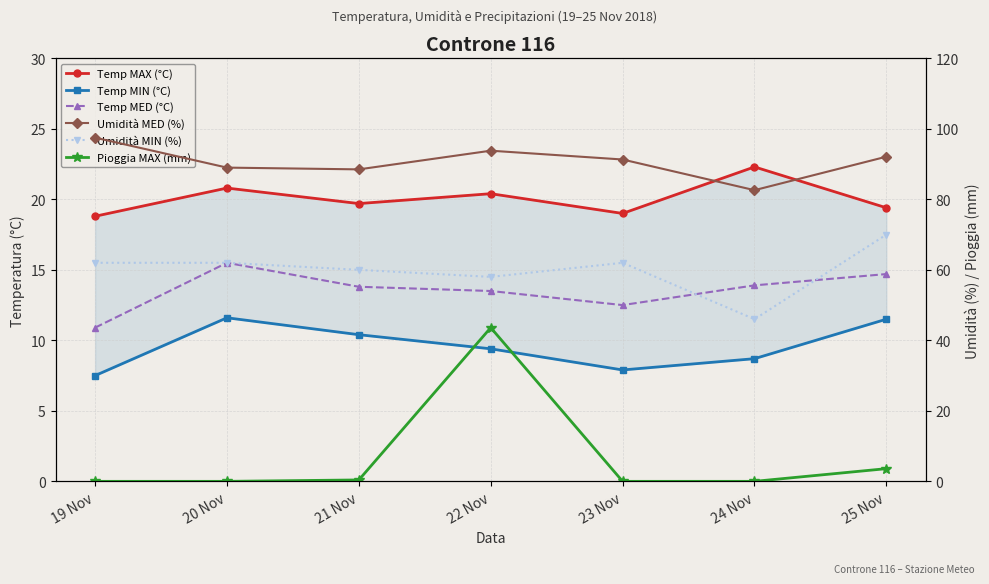

At which category does Pioggia MAX (mm) reach its first local peak?

22 Nov